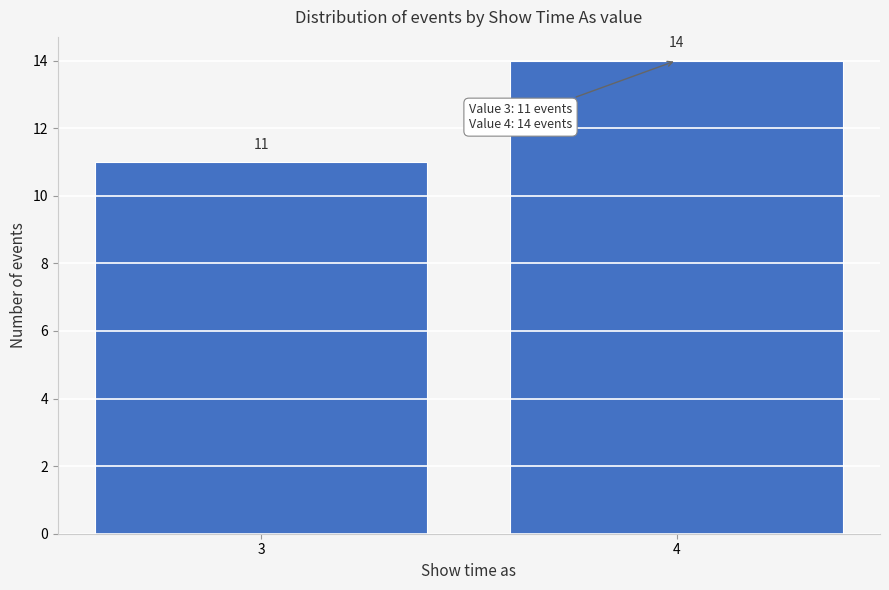

Reading left to right, list all the values displayed in this chart.

3=11	4=14